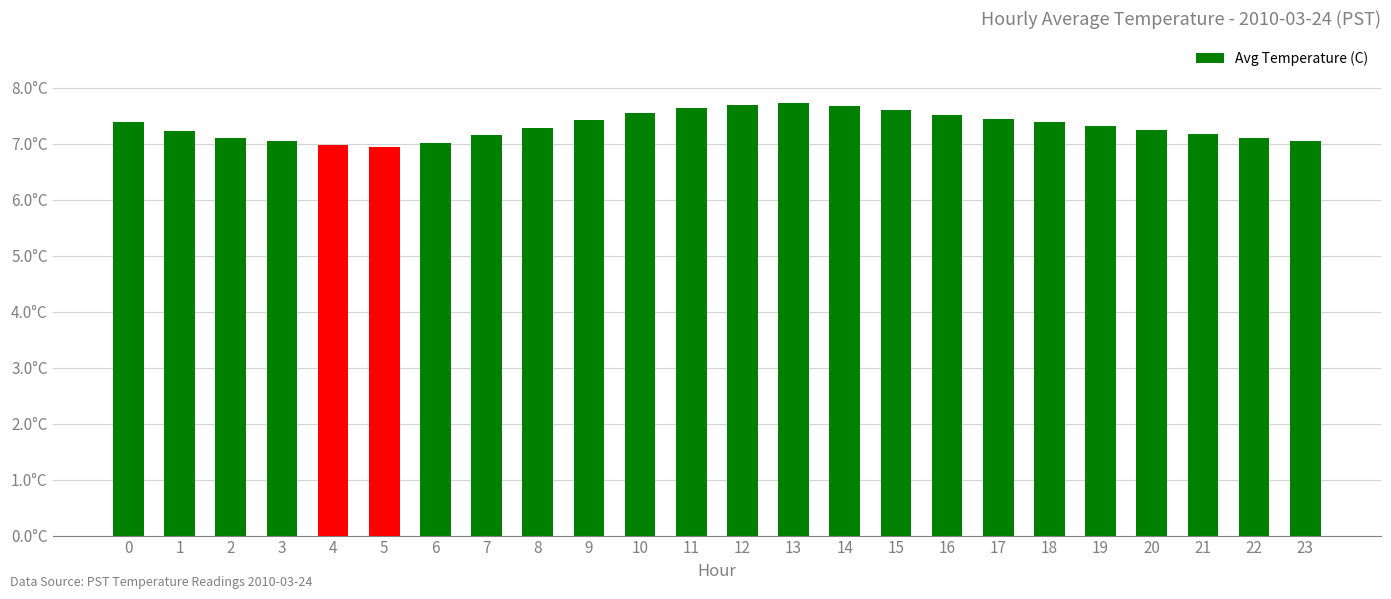

Are the bars horizontal?

No